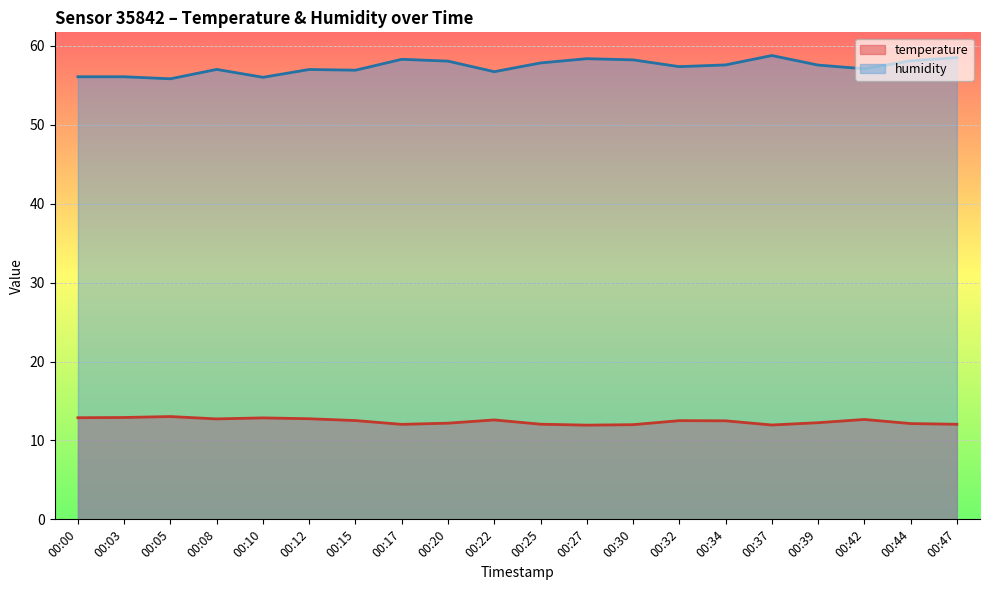

What is the difference between the highest and lowest values at 00:44?

46.0